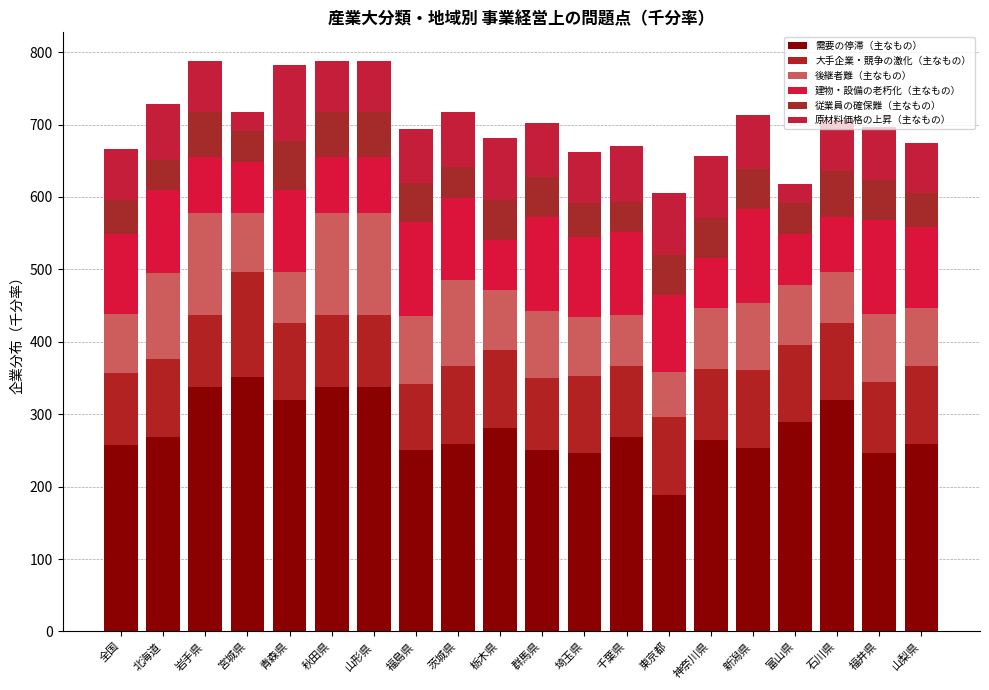

Which has a higher value, 秋田県 or 全国?

秋田県